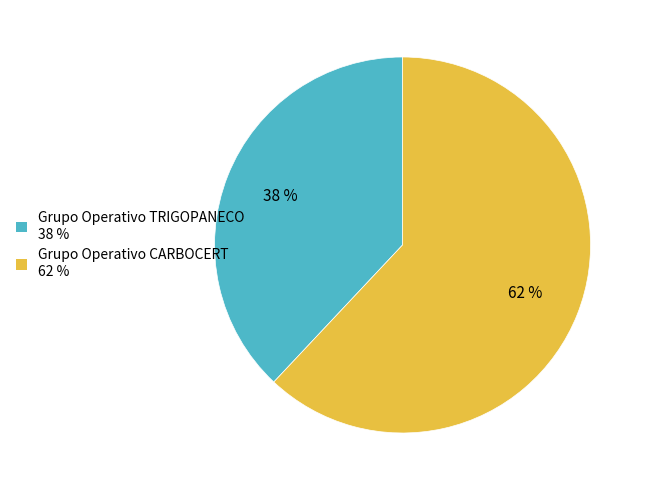

Does Grupo Operativo CARBOCERT account for over 50% of the chart?

Yes